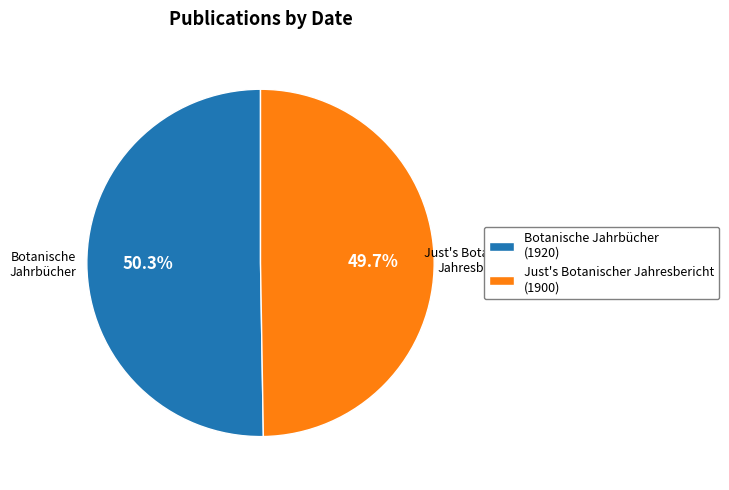

Combined, do Just's Botanischer Jahresbericht (1900) and Botanische Jahrbücher (1920) account for over 50%?

Yes